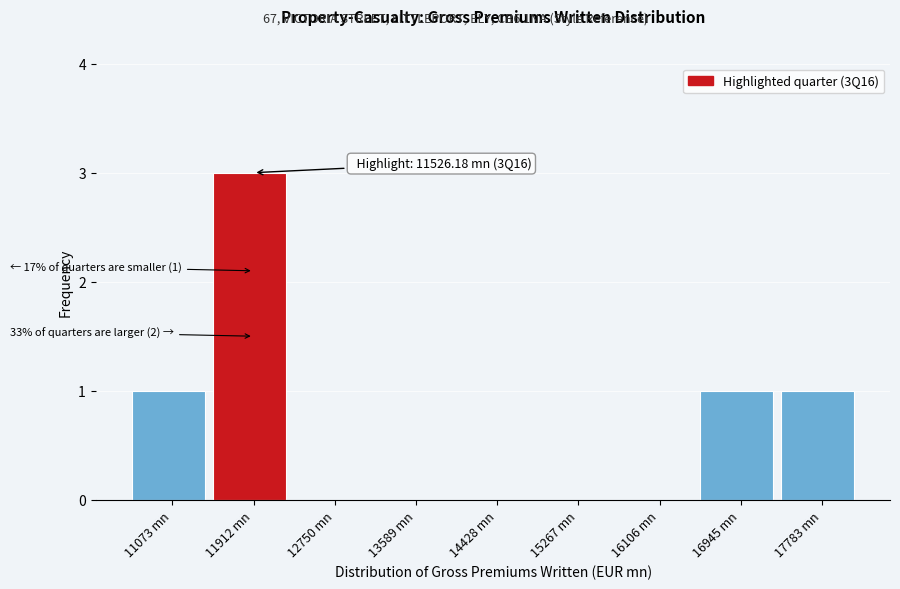

Over which range of the x-axis is the bar tallest?

11500 to 12300